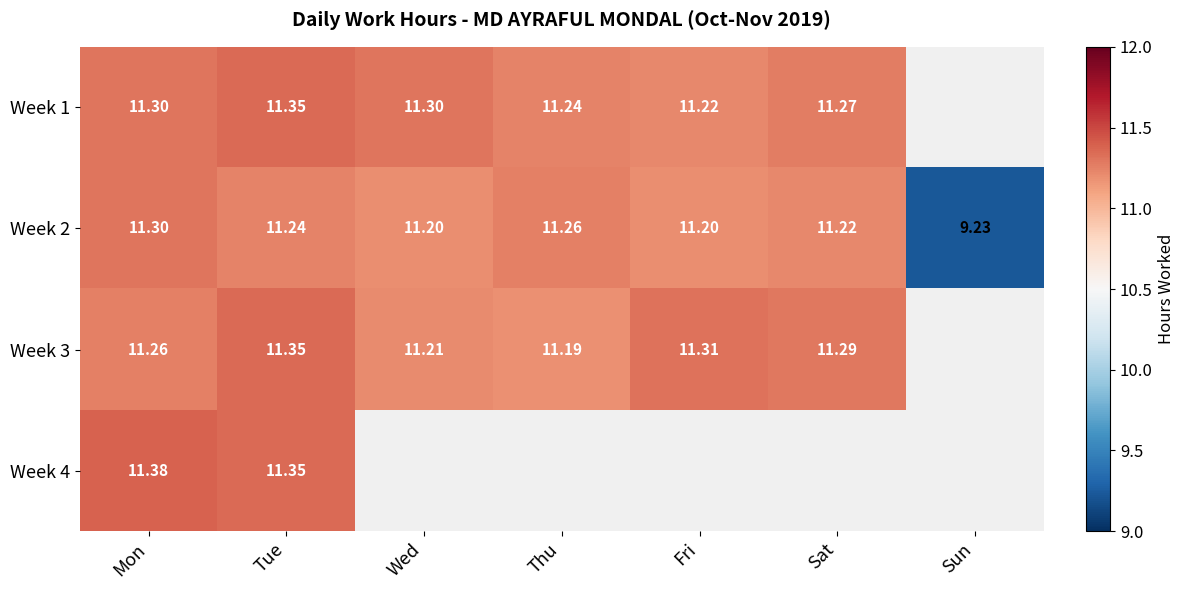

What is the minimum value for Week 2?

9.2